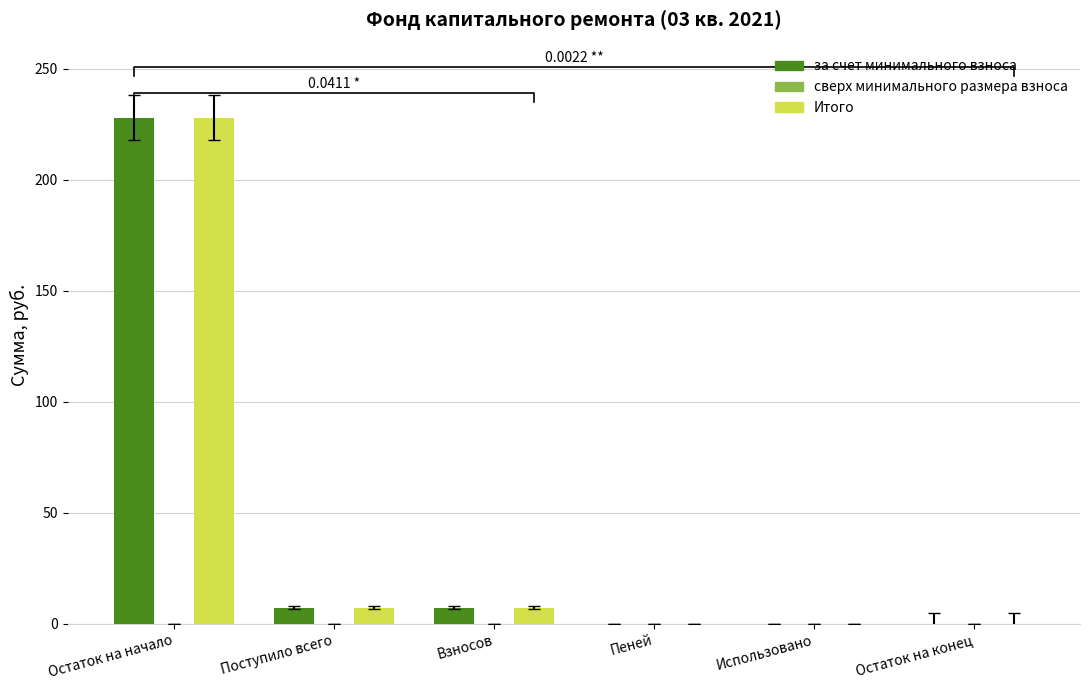

What is the difference between the highest and lowest values at Остаток на начало?

228.1